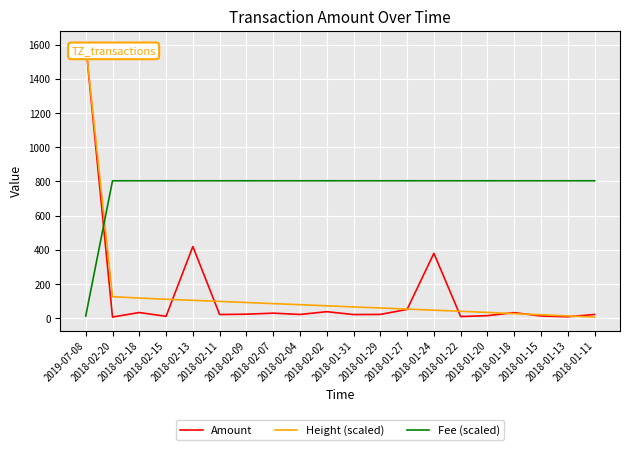

What is the lowest value of the Amount series?

7.2